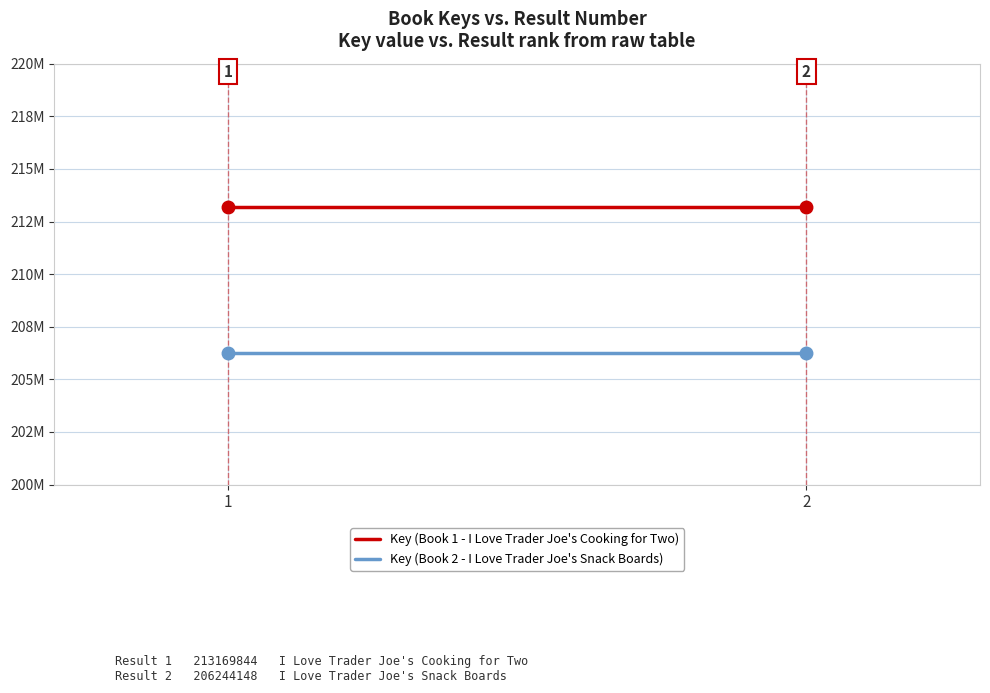

How many lines are shown in the chart?

2